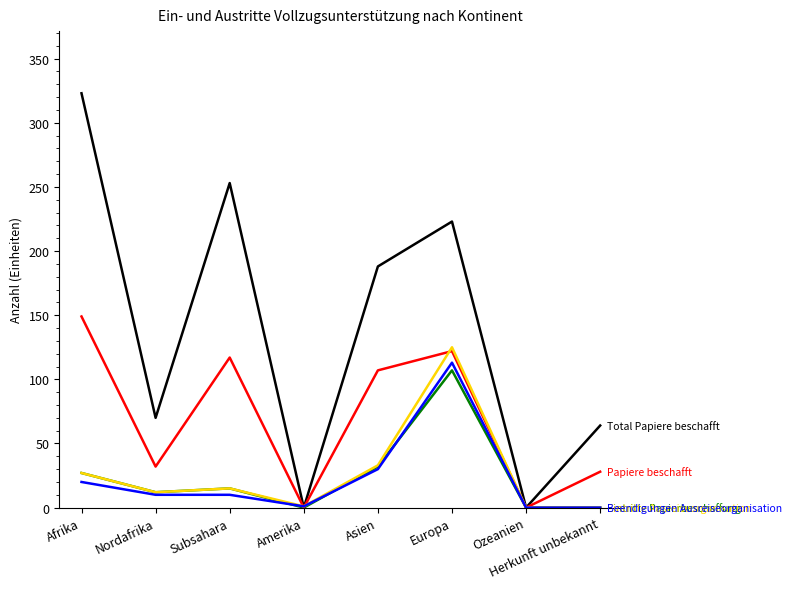

What position from the left is Europa?

6